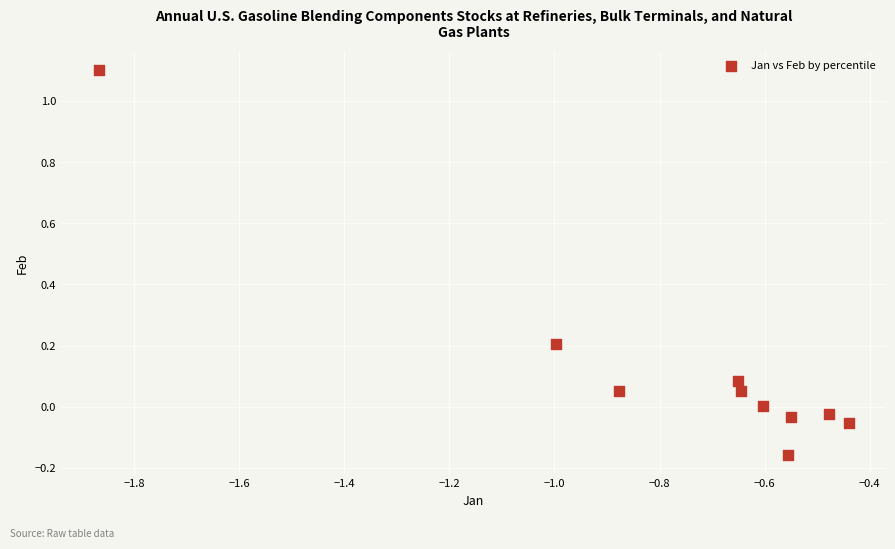

What is the range of Y values (max minus min)?

1.3